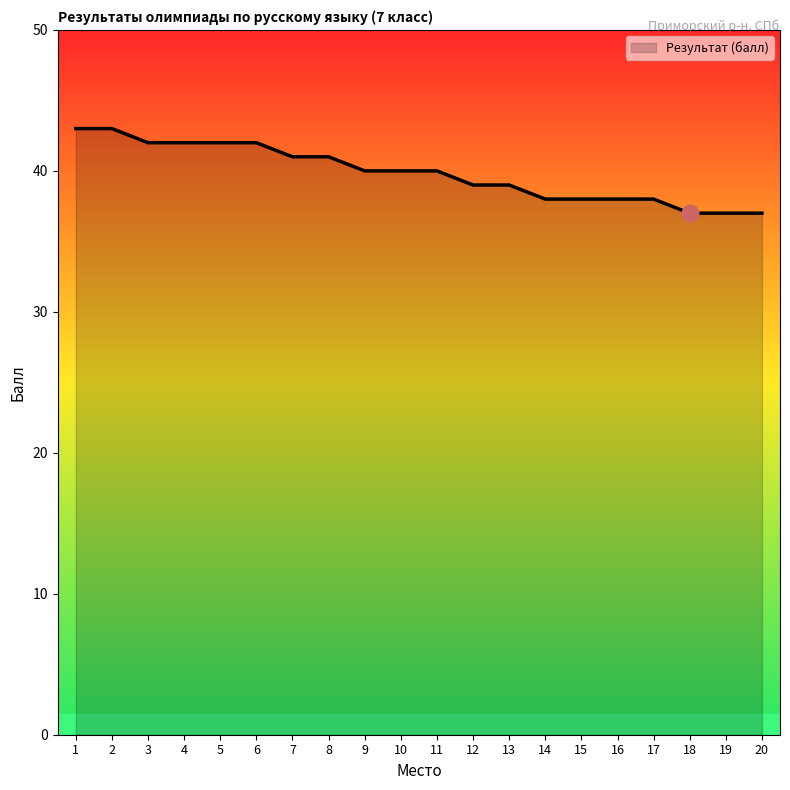

True or false: the data shows 38 at 15.

True